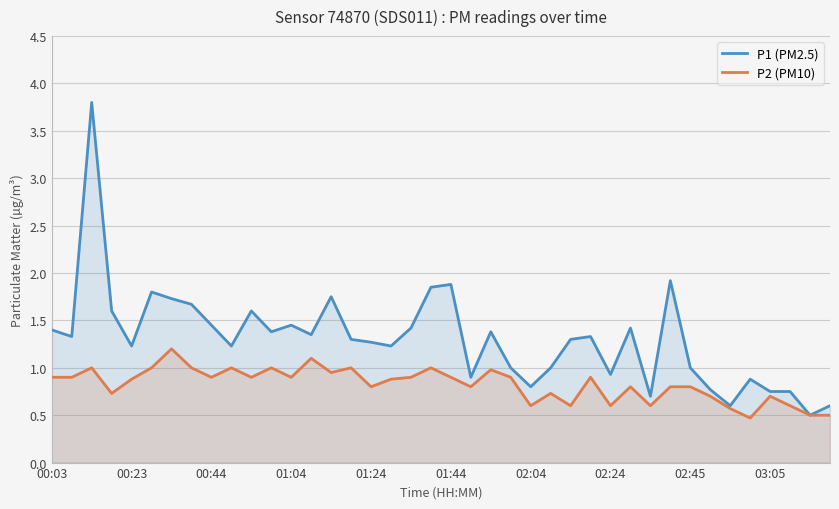

What is the sum of all P1 (PM2.5) values?

52.2